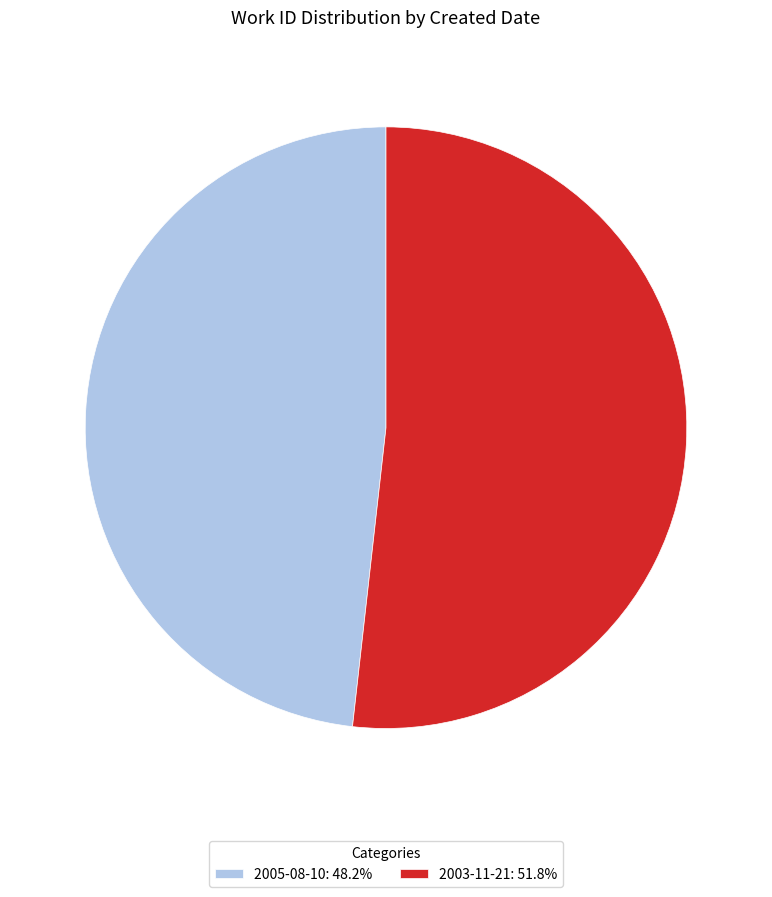

Rank the categories by value from highest to lowest.

2003-11-21, 2005-08-10